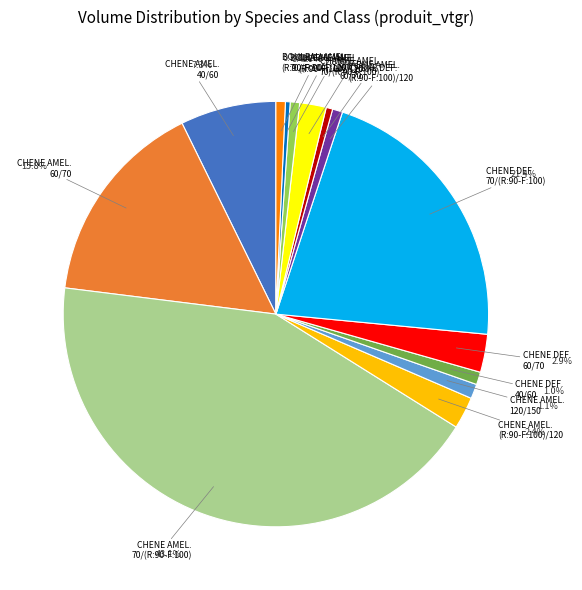

To the nearest percent, what is the average slice percentage?

7%